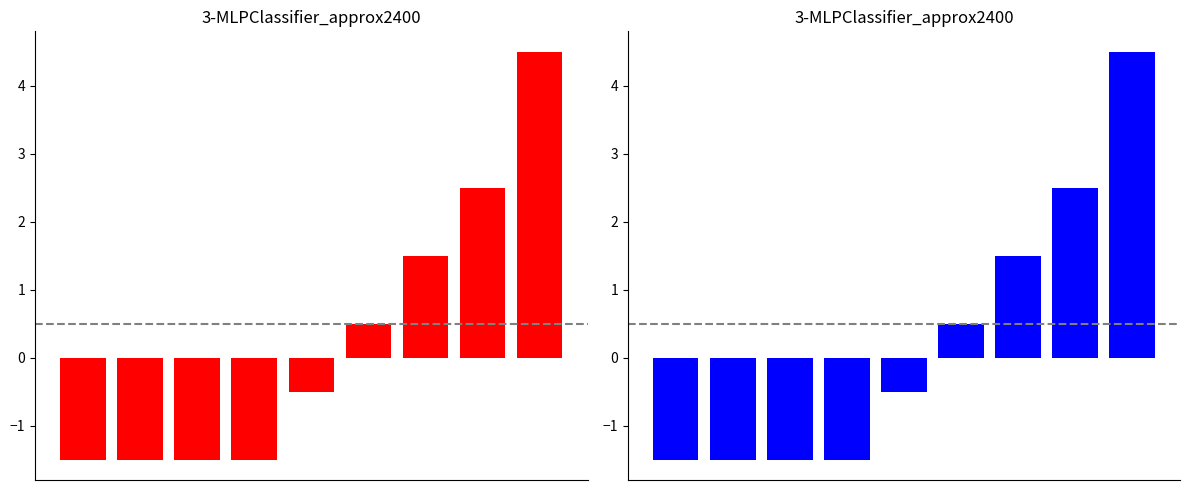

Which series has the largest range (max minus min)?

Ship Count (left)